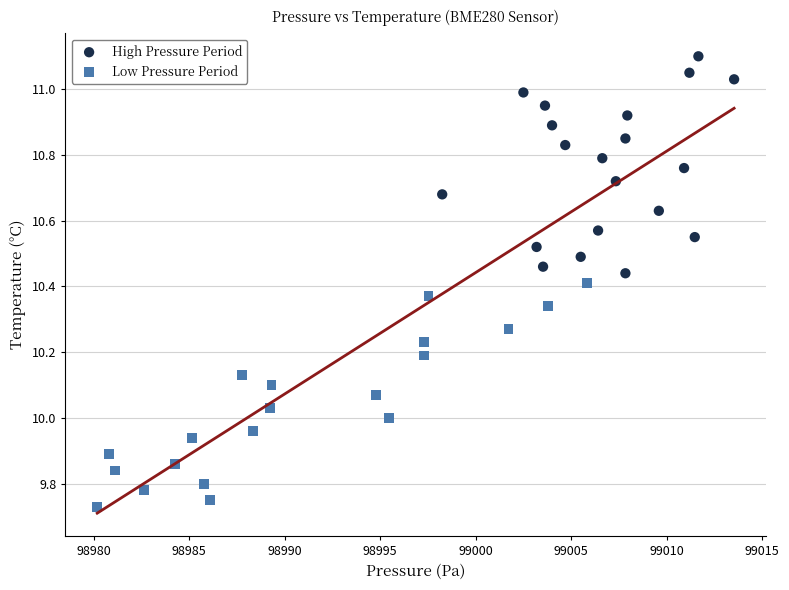

Which series reaches the maximum Y coordinate?

High Pressure Period